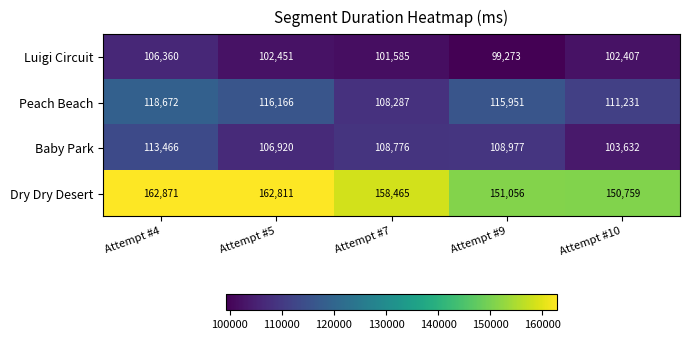

Which series changed the most between Attempt #9 and Attempt #10?

Baby Park